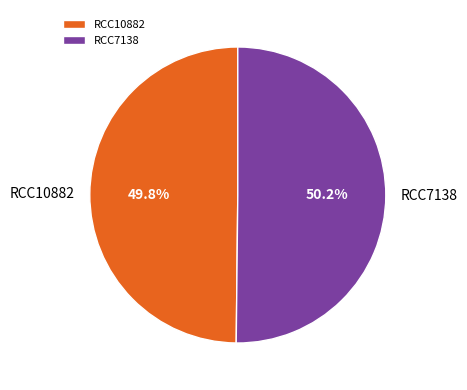

To the nearest percent, what is the average slice percentage?

50%